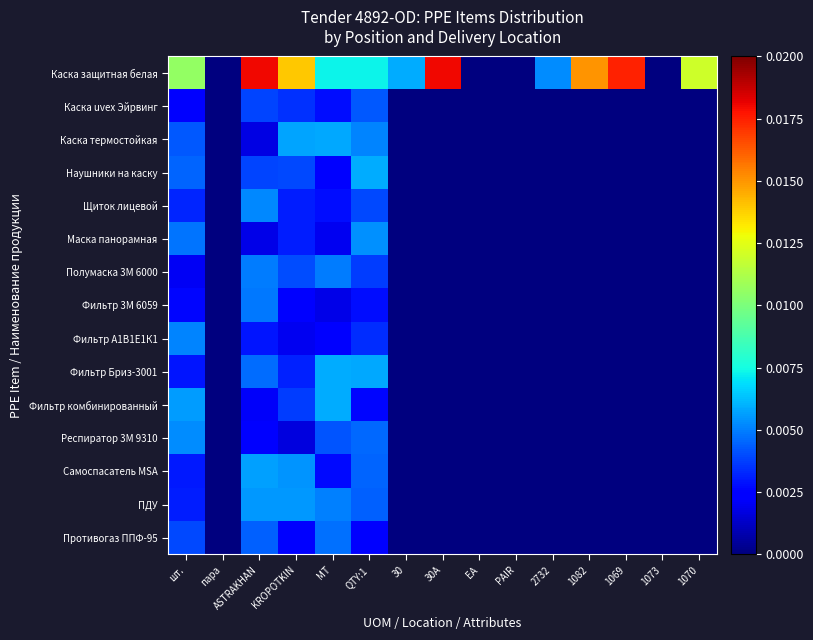

Which series has the widest spread of values?

Каска защитная белая